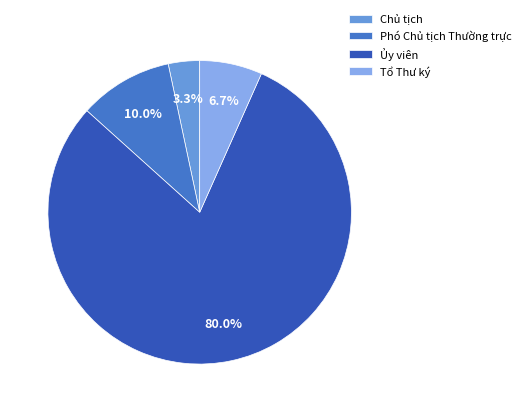

Between Chủ tịch and Ủy viên, which is larger?

Ủy viên